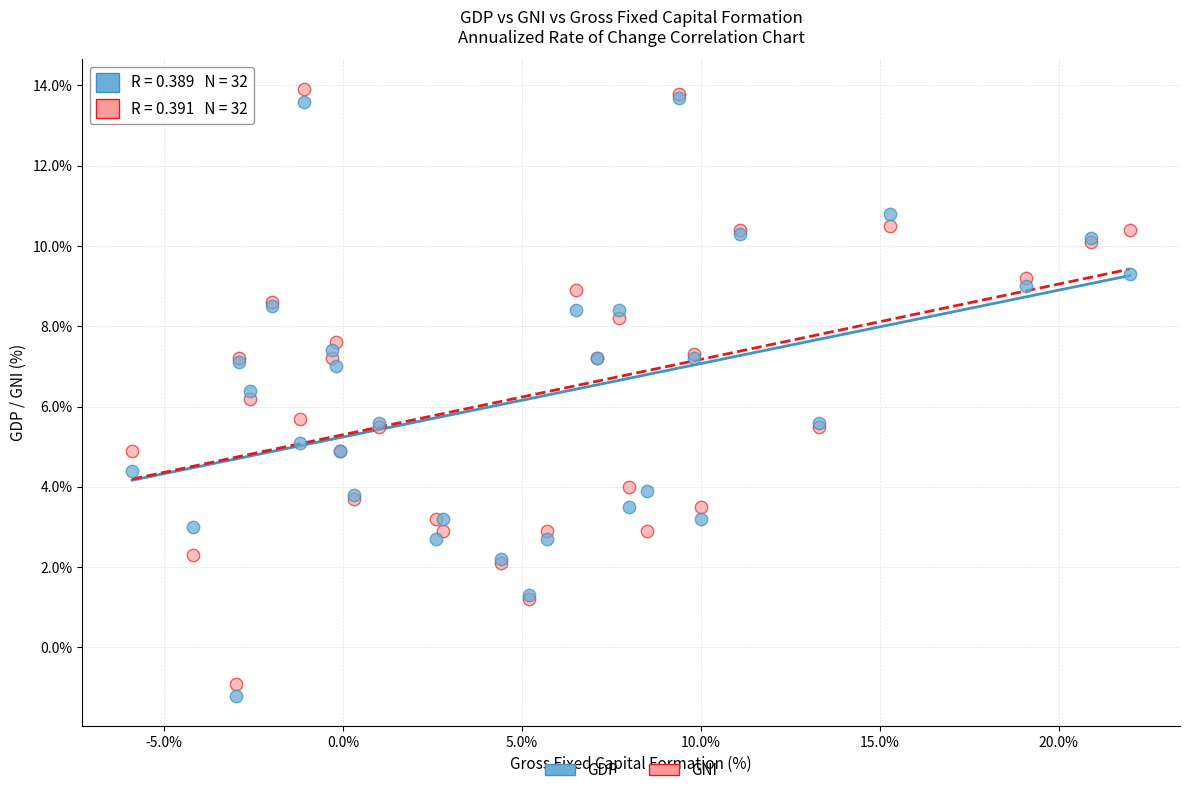

What are all the series names shown in the legend?

GDP, GNI